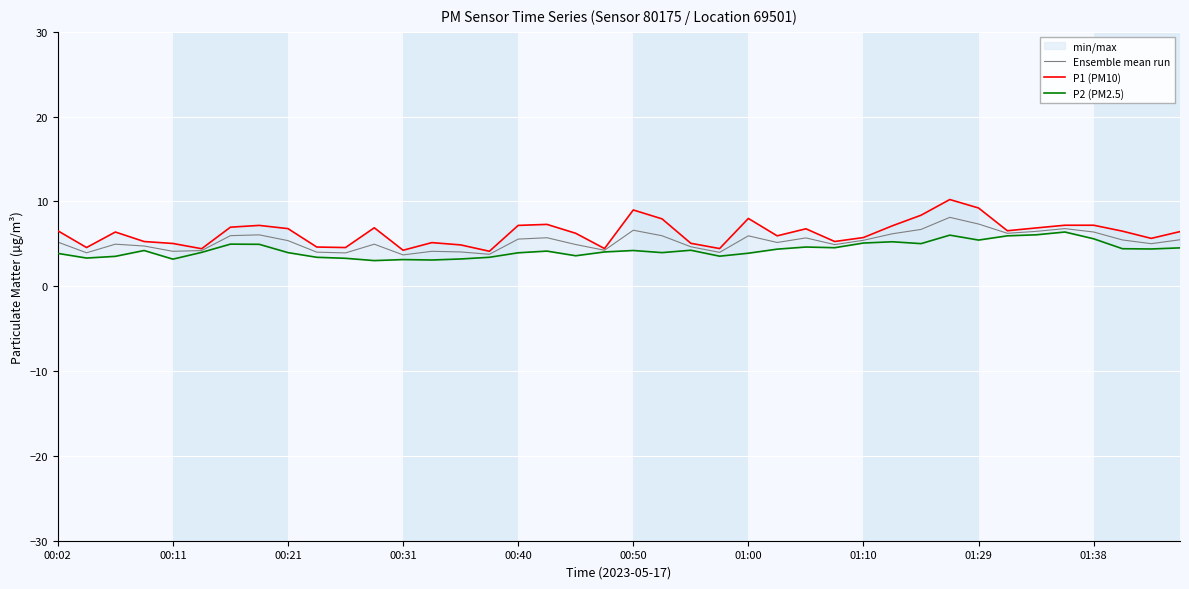

Rank the series by their maximum value, from highest to lowest.

P1 (PM10), Ensemble mean run, P2 (PM2.5)